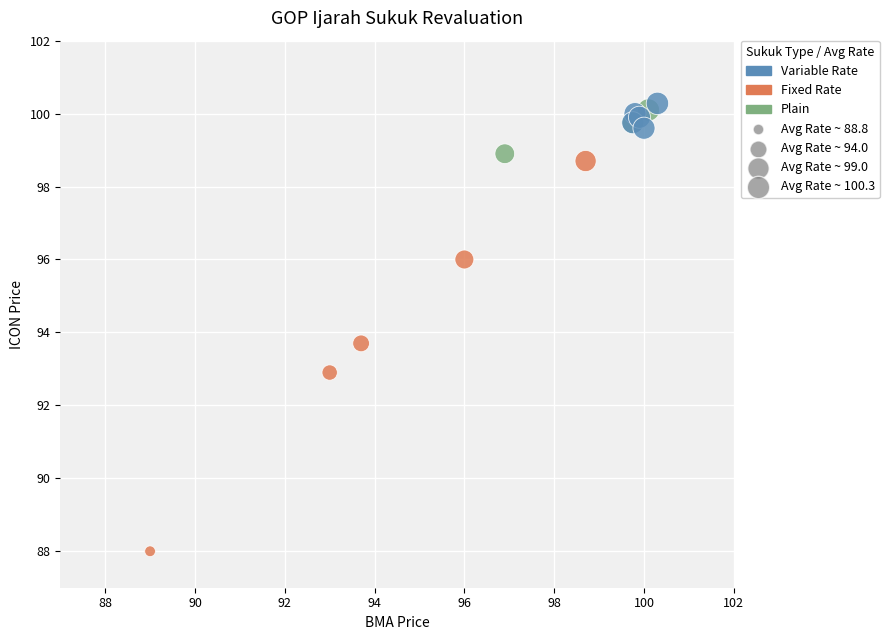

What Y value in the scatter plot is closest to 94?

93.7